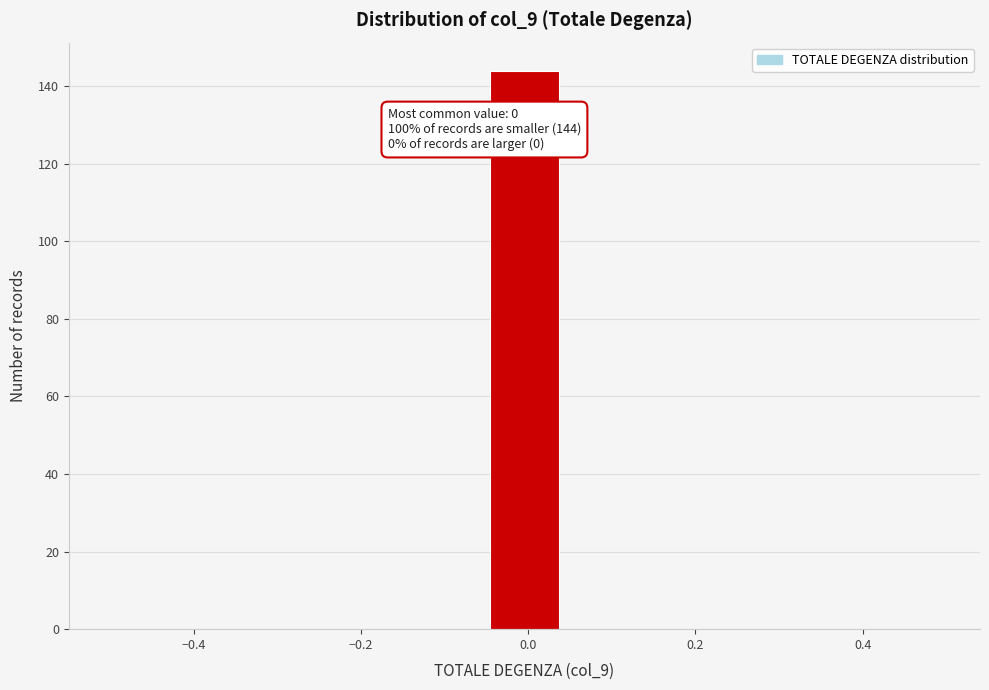

Which range on the x-axis has the tallest bar?

-0.04 to 0.04